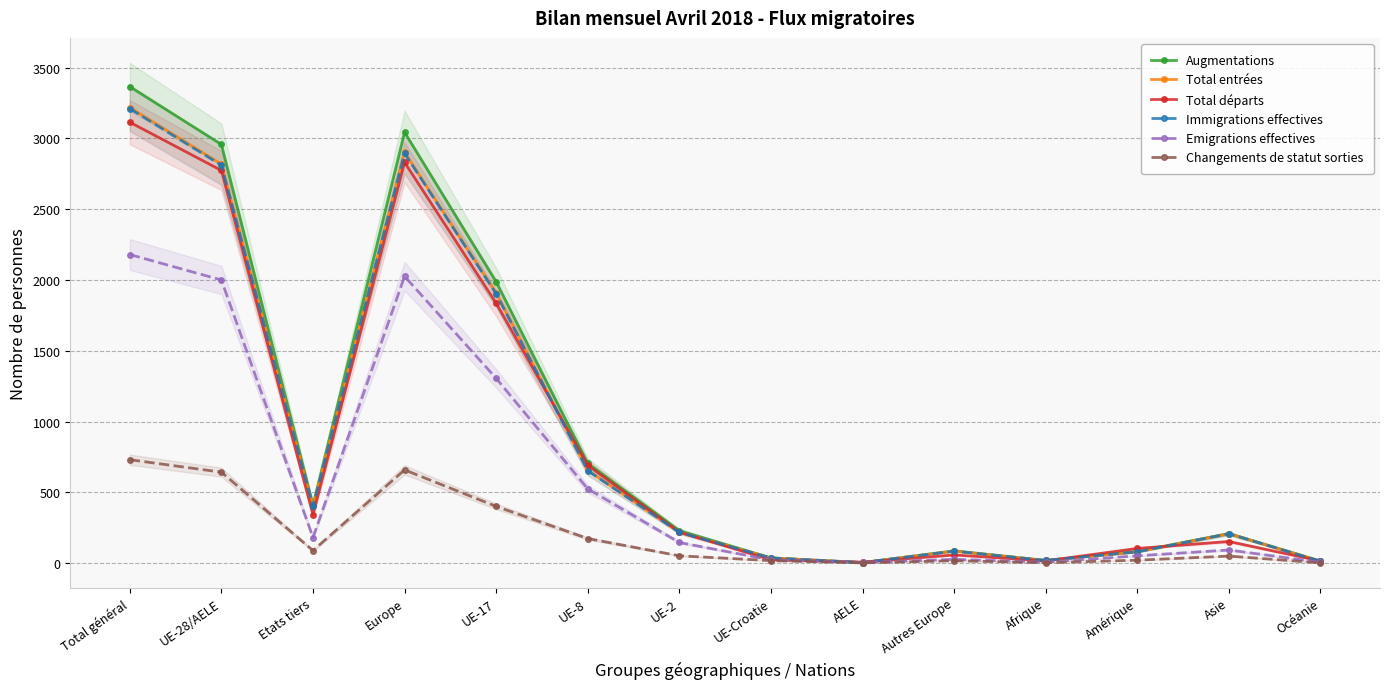

Which series changed the most between Total général and UE-17?

Augmentations